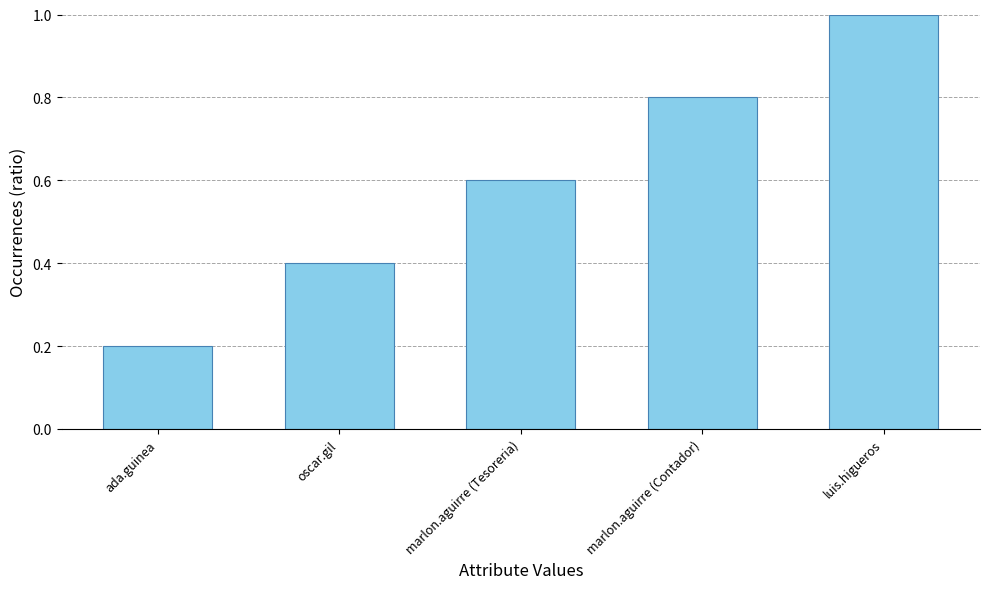

What is the average value?

0.6